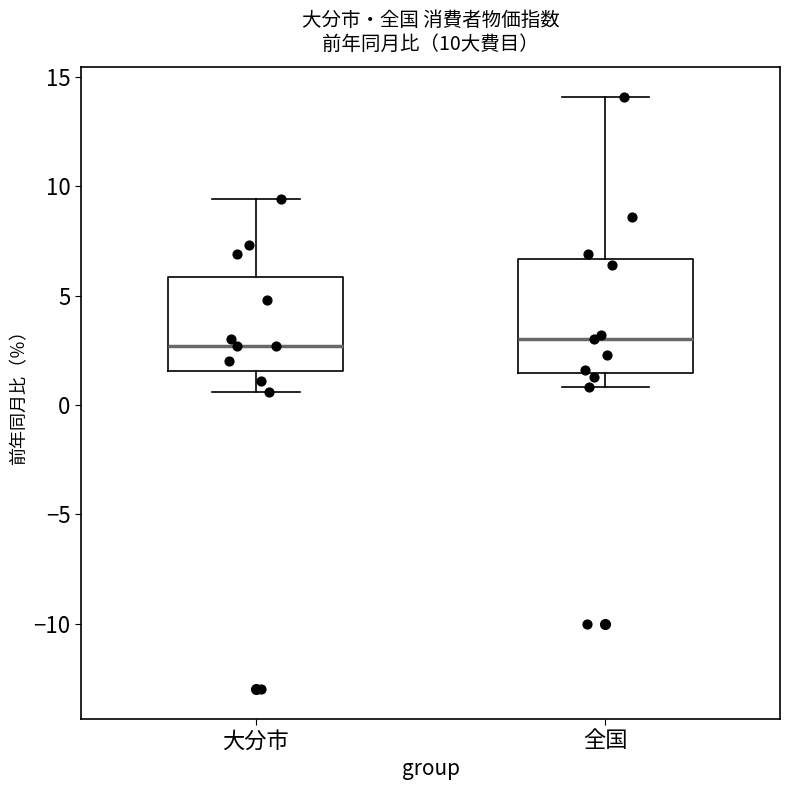

Comparing the boxes themselves (not the whiskers), which one is the tallest?

全国